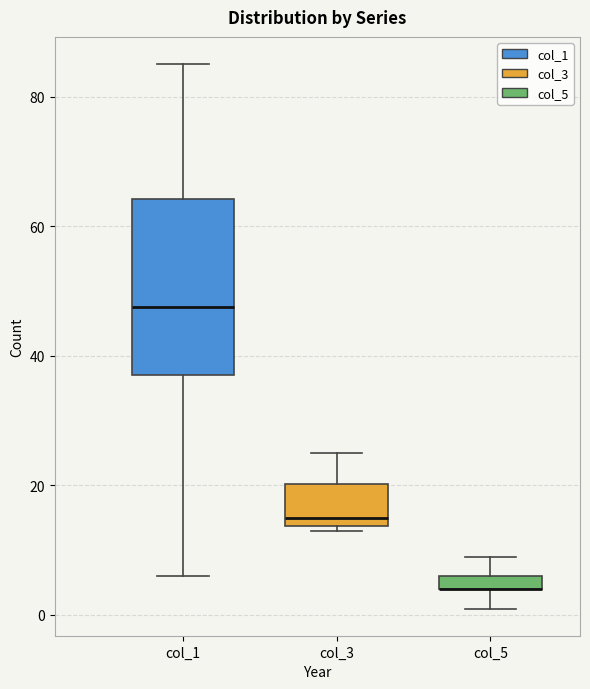

Comparing the boxes themselves (not the whiskers), which one is the tallest?

col_1